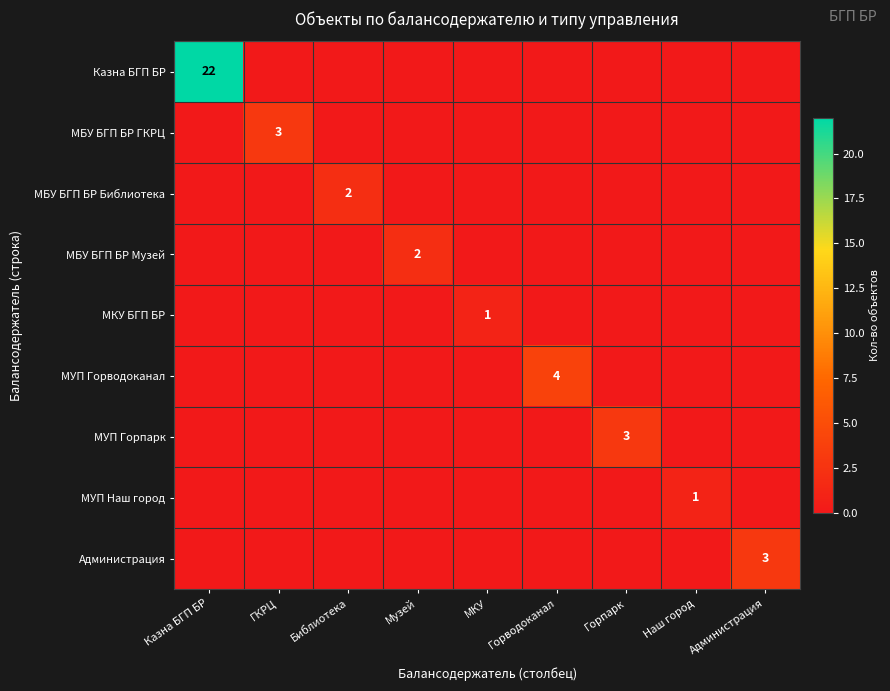

Between Казна БГП БР and ГКРЦ, which is larger?

Казна БГП БР